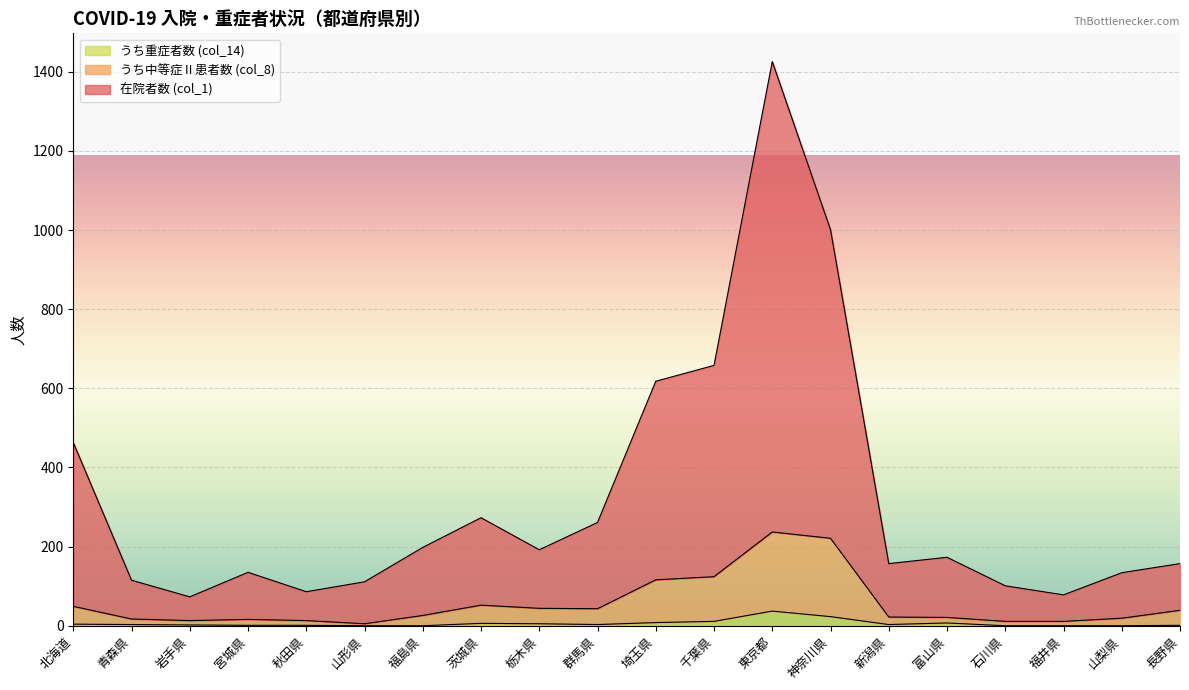

Which category has the lowest value in the うち中等症Ⅱ患者数 (col_8) series?

山形県